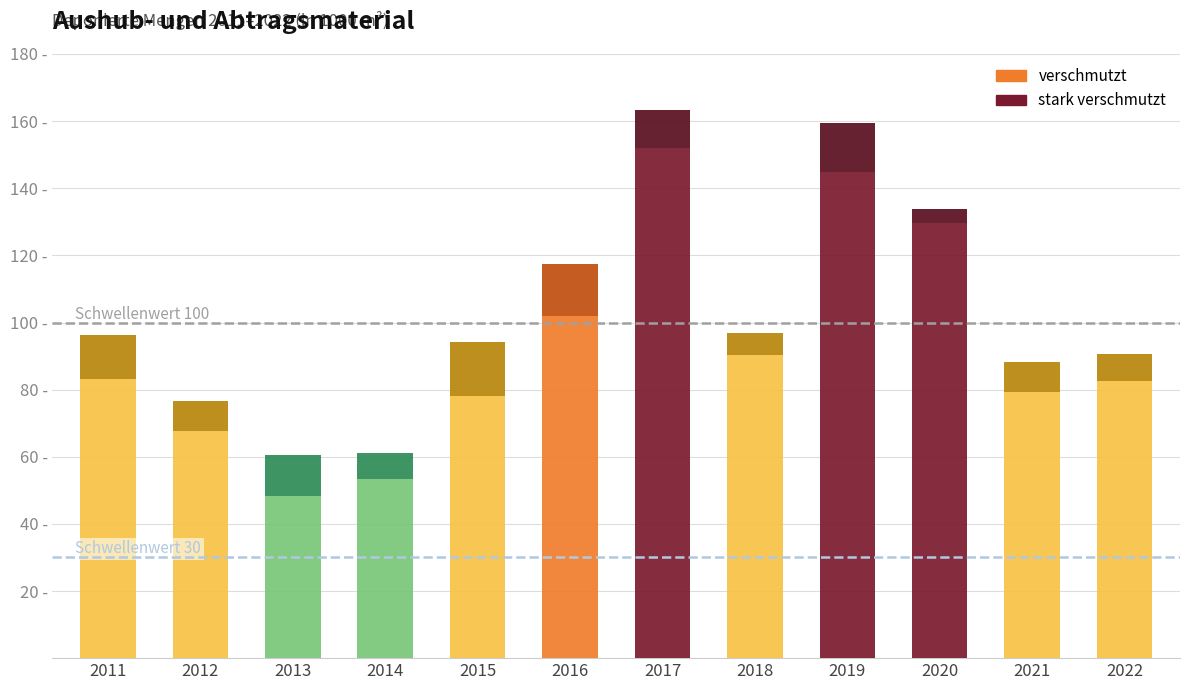

What is the total value across all series at 2017?

163.2